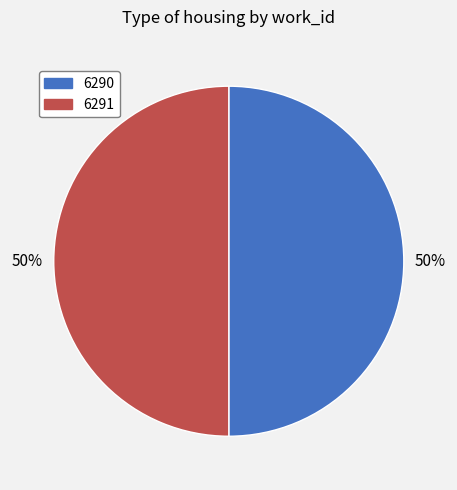

To the nearest percent, what percentage of the pie is 6290?

50%